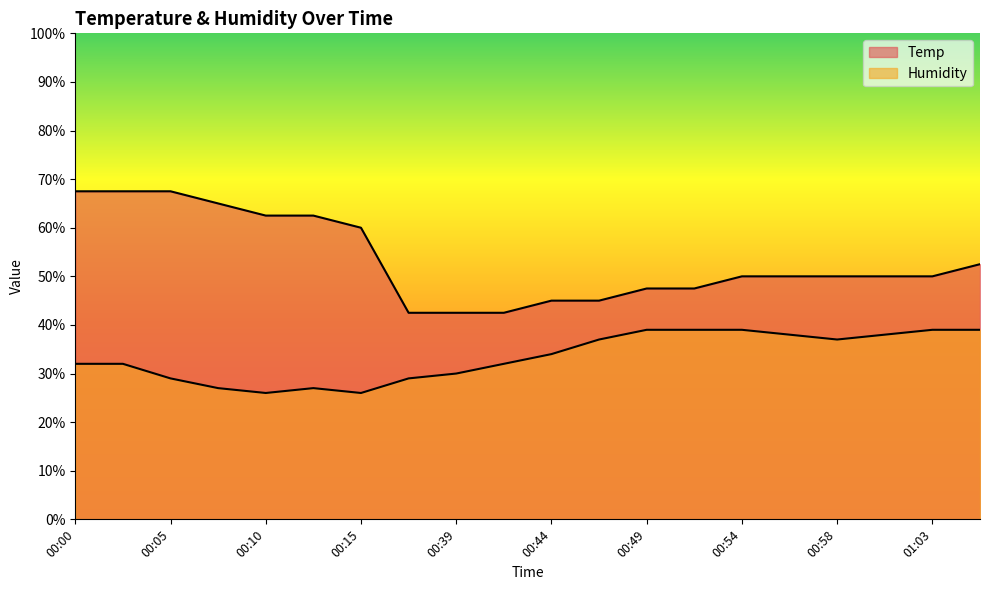

What is the sum of the Humidity values at 00:46 and 00:54?

76.0